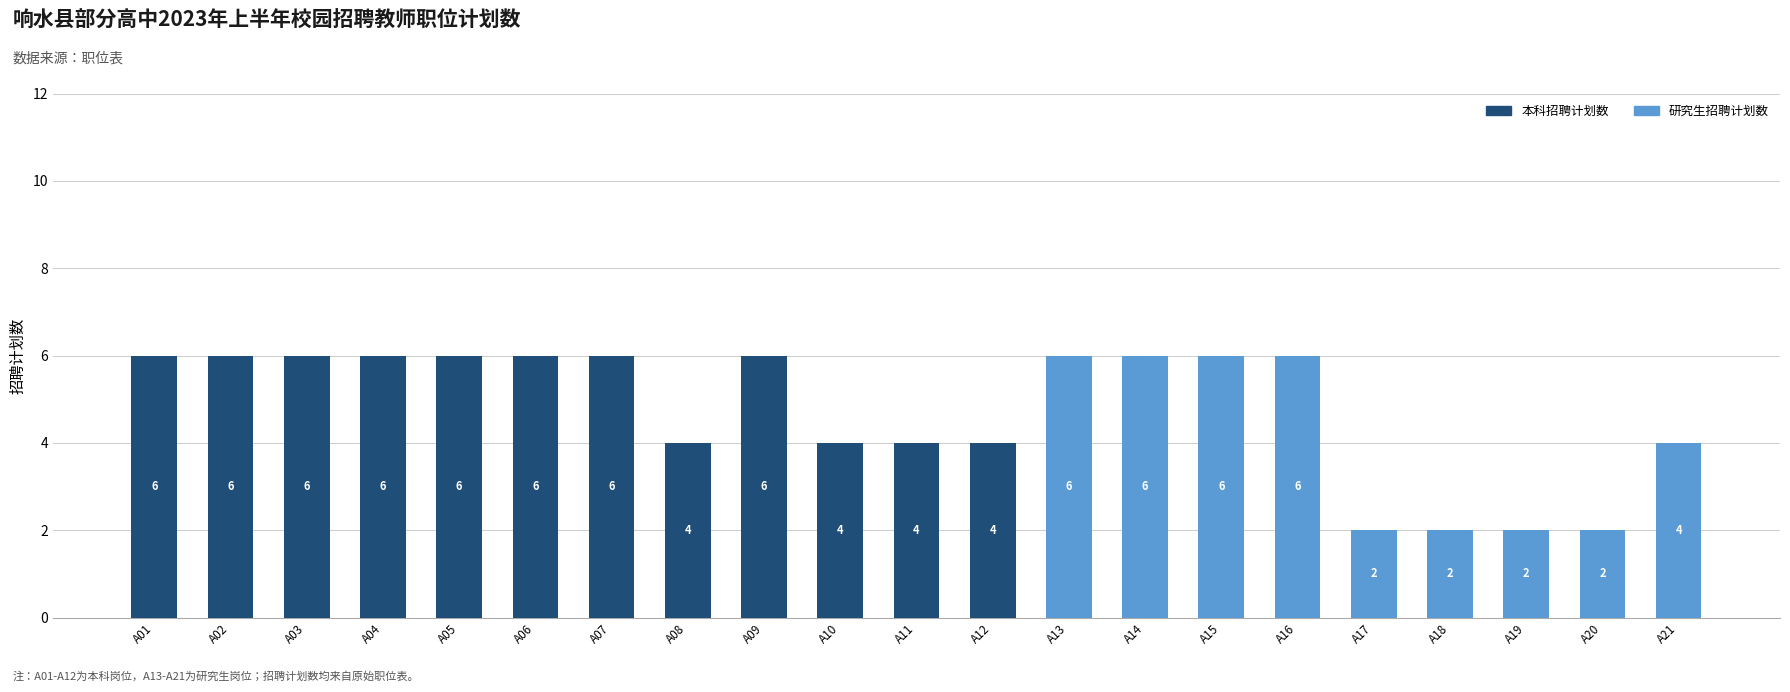

The 本科招聘计划数 series shows -3 at A19. True or false?

False